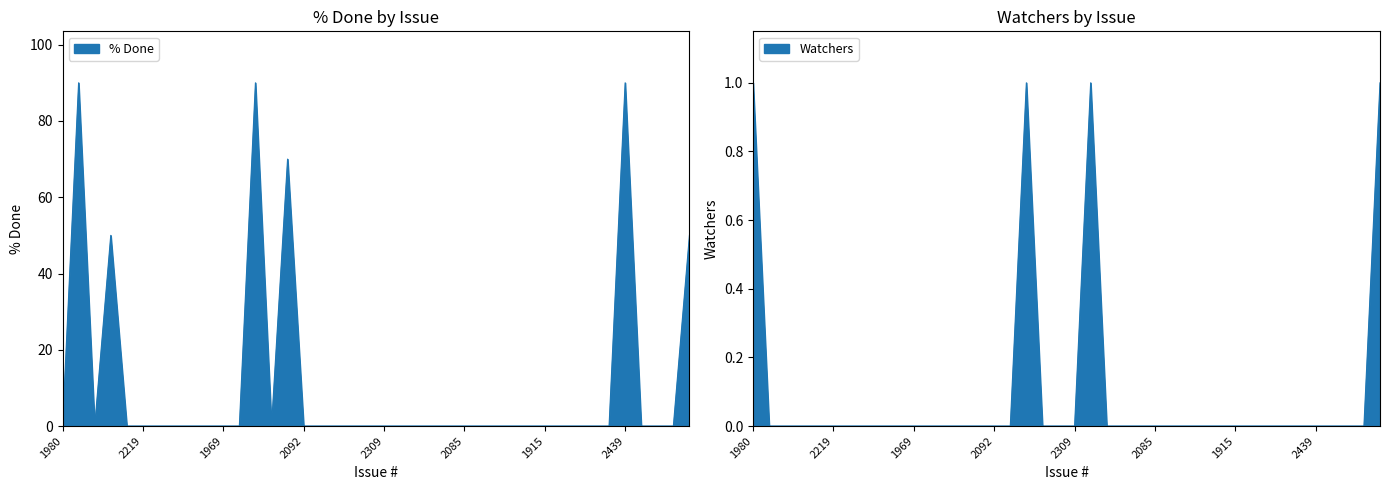

What position from the right is 2107?

34